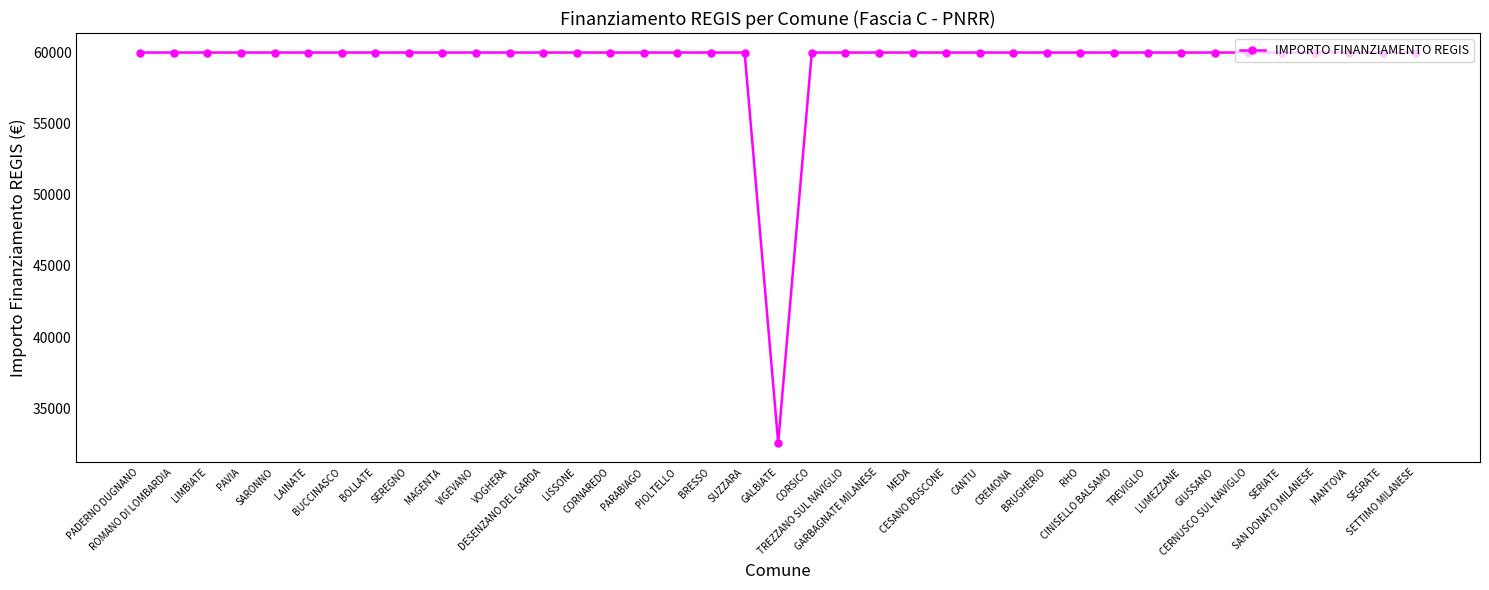

Which category has the lowest value across all series?

GALBIATE